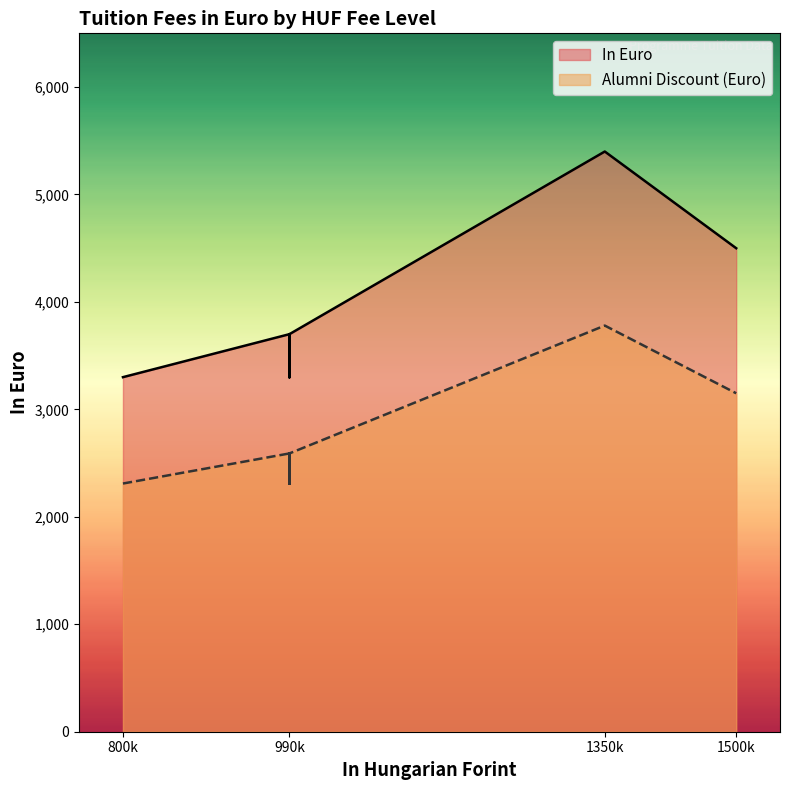

True or false: Alumni Discount (Euro) has a value of 1019 at 990000.

False